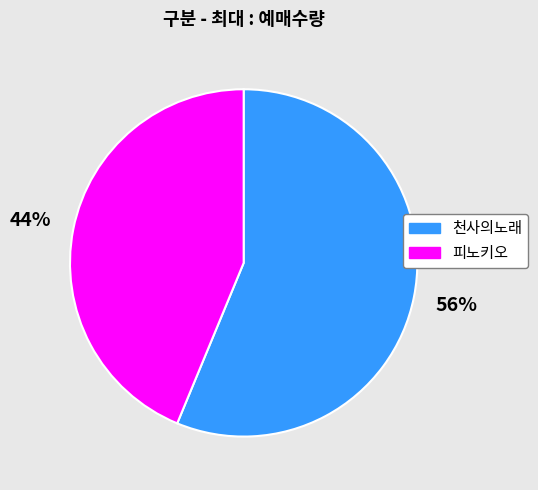

True or false: 천사의노래 accounts for 56% of the total.

True